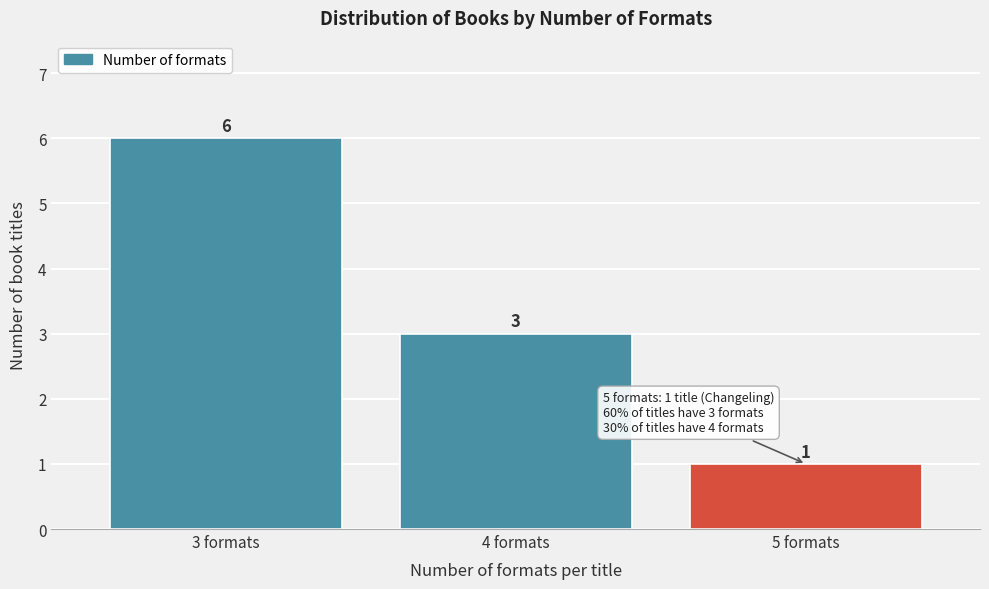

Reading left to right, transcribe all the data shown in this chart.

3 formats=6	4 formats=3	5 formats=1